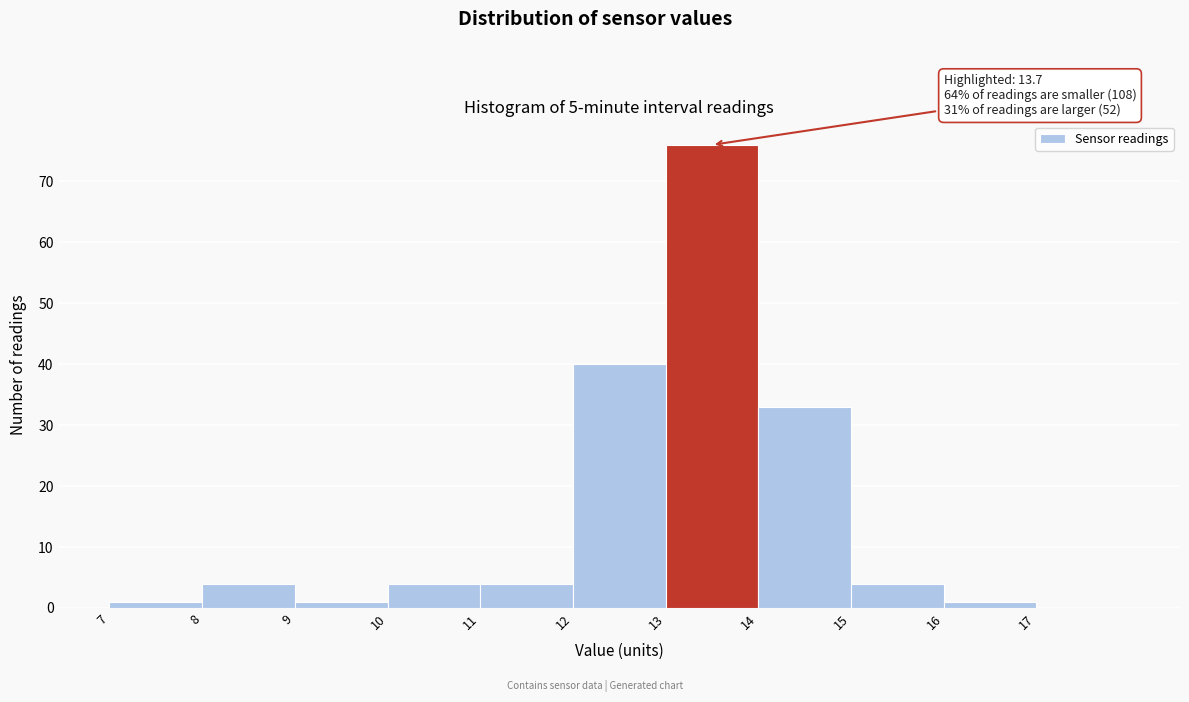

Which range on the x-axis has the tallest bar?

13 to 14